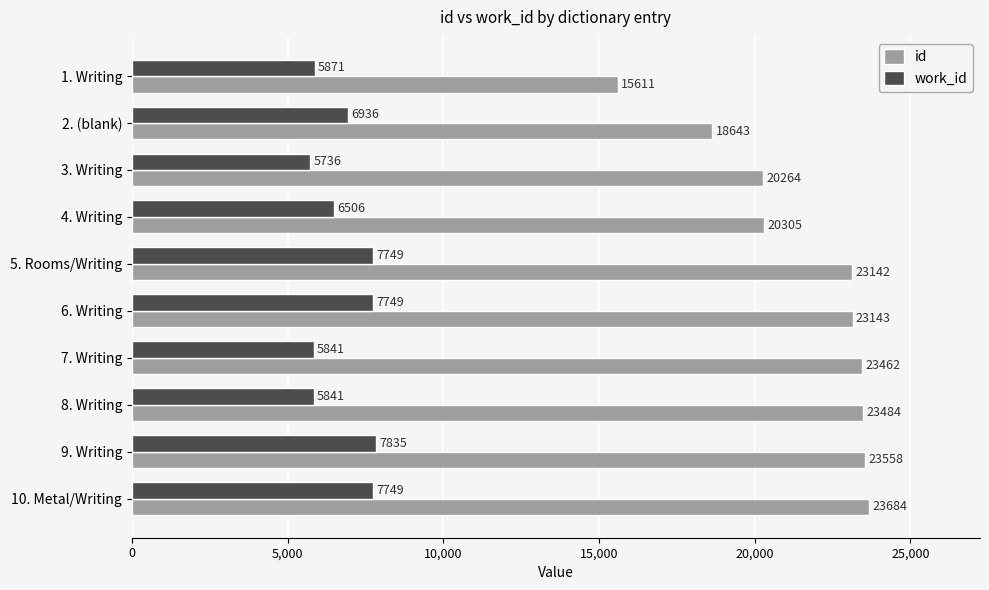

At which category does the chart reach its minimum across all series?

3. Writing